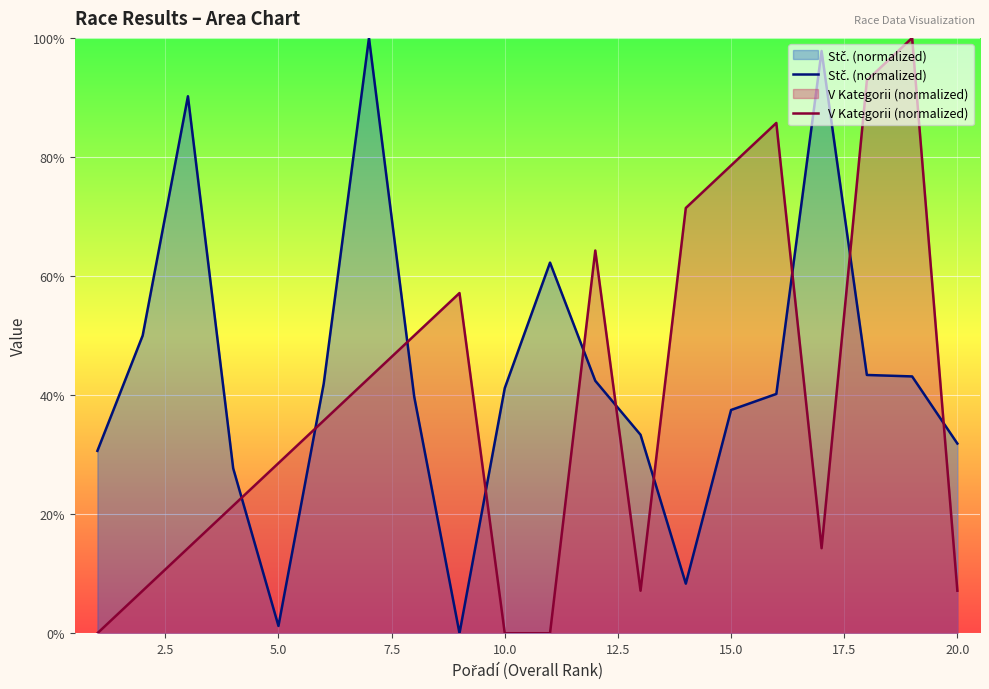

Is it true that V Kategorii (normalized) equals 0.0 at 10.0?

True